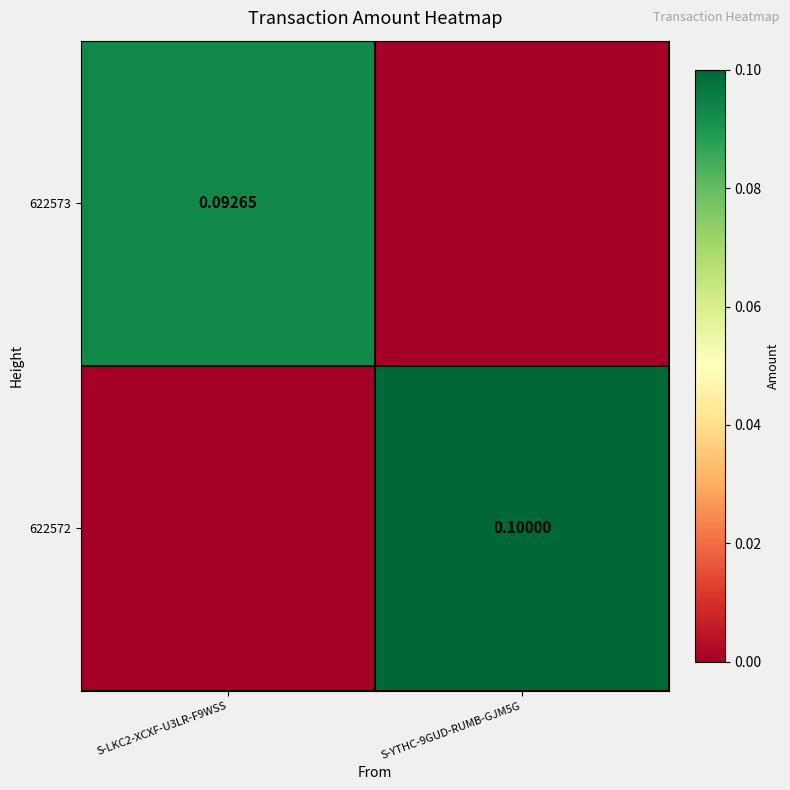

The 622572 series shows 0.0 at S-YTHC-9GUD-RUMB-GJM5G. True or false?

False